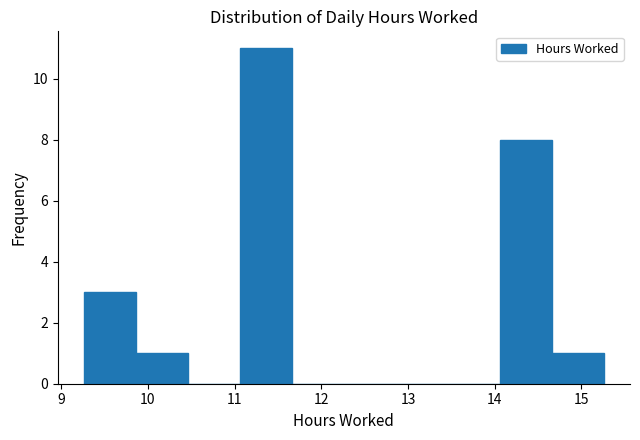

Reading left to right, list every bar in this chart as the range it spans on the x-axis followed by its height. Neither the bar edges nor the heights are printed on the chart, so give them approximately, as read against the axes.

9.26 to 9.86: 3
9.86 to 10.46: 1
10.46 to 11.06: 0
11.06 to 11.66: 11
11.66 to 12.26: 0
12.26 to 12.86: 0
12.86 to 13.46: 0
13.46 to 14.06: 0
14.06 to 14.66: 8
14.66 to 15.26: 1